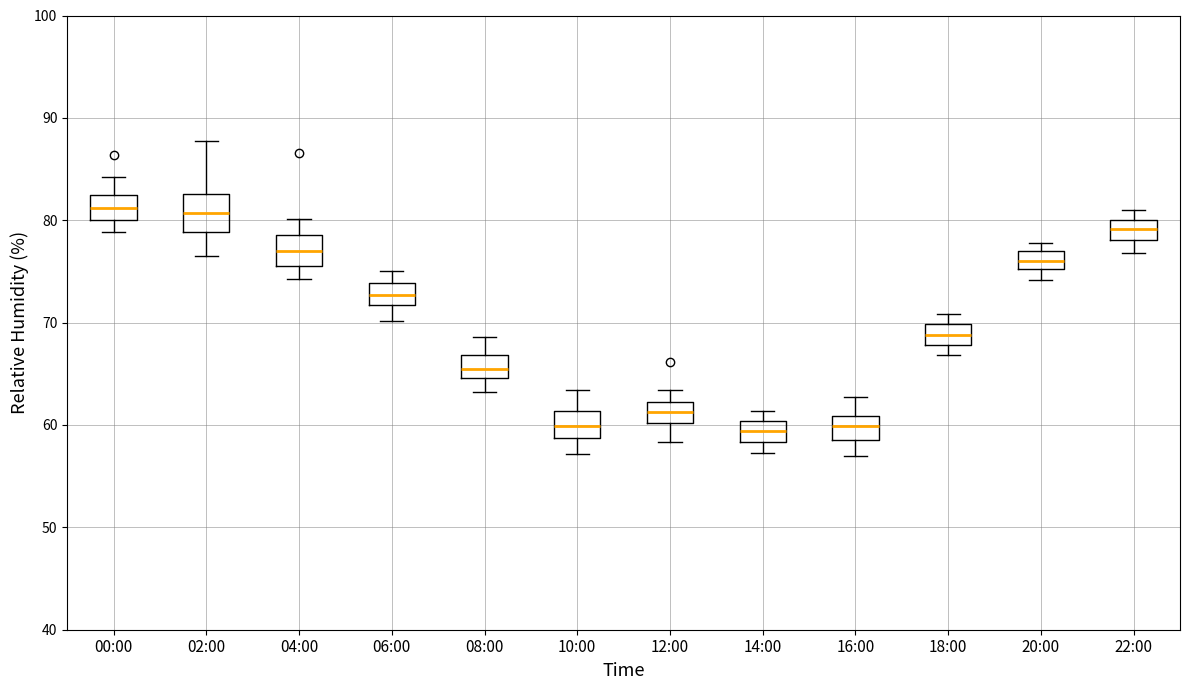

Reading left to right, transcribe this box plot: for each box, give where its median line is, the range the box spans, and where its two whiskers end, as read against the y-axis. The values are not printed on the chart, so give them approximately, as read against the axis.

00:00: median 81, box 80 to 82, whiskers 79 to 84
02:00: median 81, box 79 to 83, whiskers 77 to 88
04:00: median 77, box 76 to 79, whiskers 74 to 80
06:00: median 73, box 72 to 74, whiskers 70 to 75
08:00: median 65 (inside the box), box 65 to 67, whiskers 63 to 69
10:00: median 60, box 59 to 61, whiskers 57 to 63
12:00: median 61, box 60 to 62, whiskers 58 to 63
14:00: median 59, box 58 to 60, whiskers 57 to 61
16:00: median 60, box 59 to 61, whiskers 57 to 63
18:00: median 69, box 68 to 70, whiskers 67 to 71
20:00: median 76, box 75 to 77, whiskers 74 to 78
22:00: median 79, box 78 to 80, whiskers 77 to 81